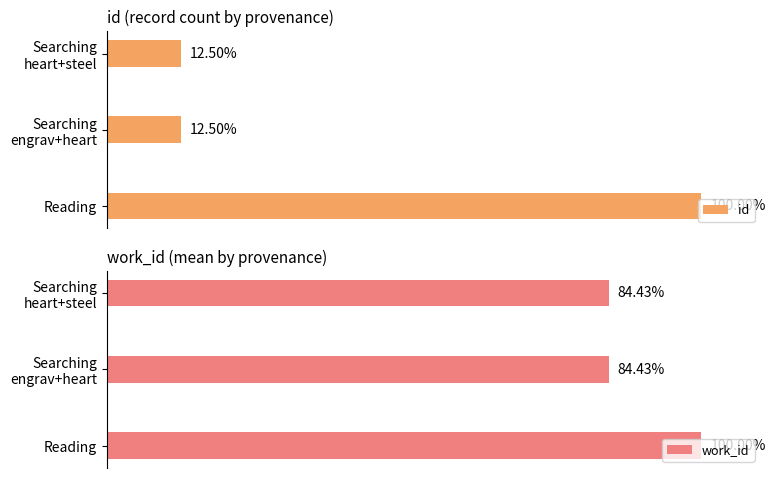

List the labels in order of id value, smallest first.

1, 2, 0